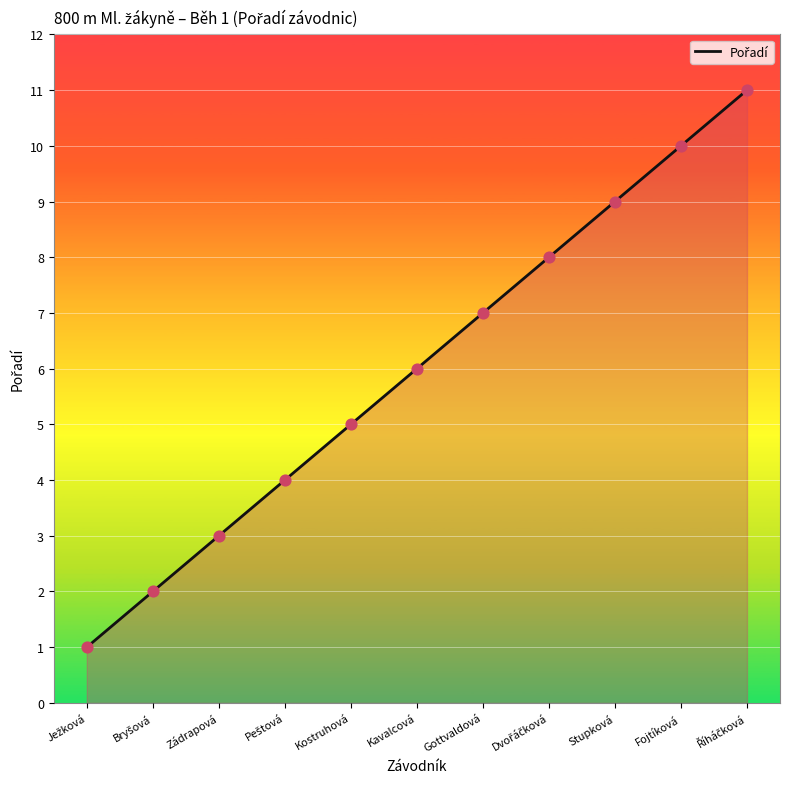

What is the change in value from Zádrapová to Stupková?

+6